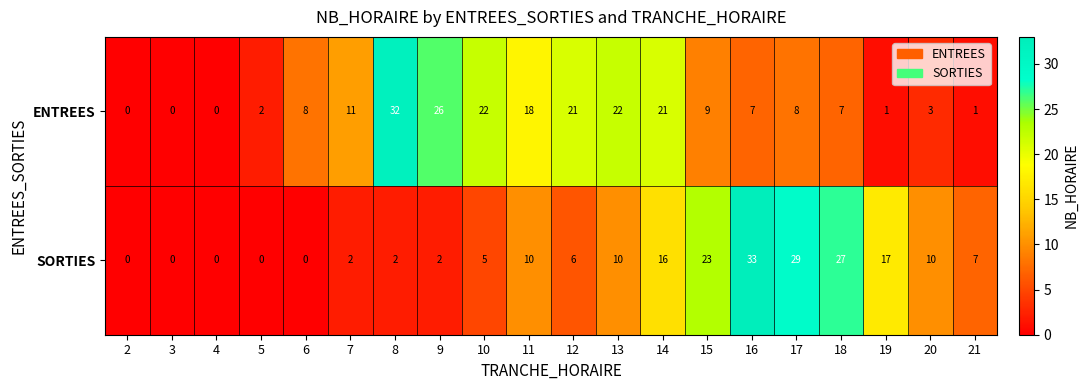

How many values in the ENTREES series are below 8?

9